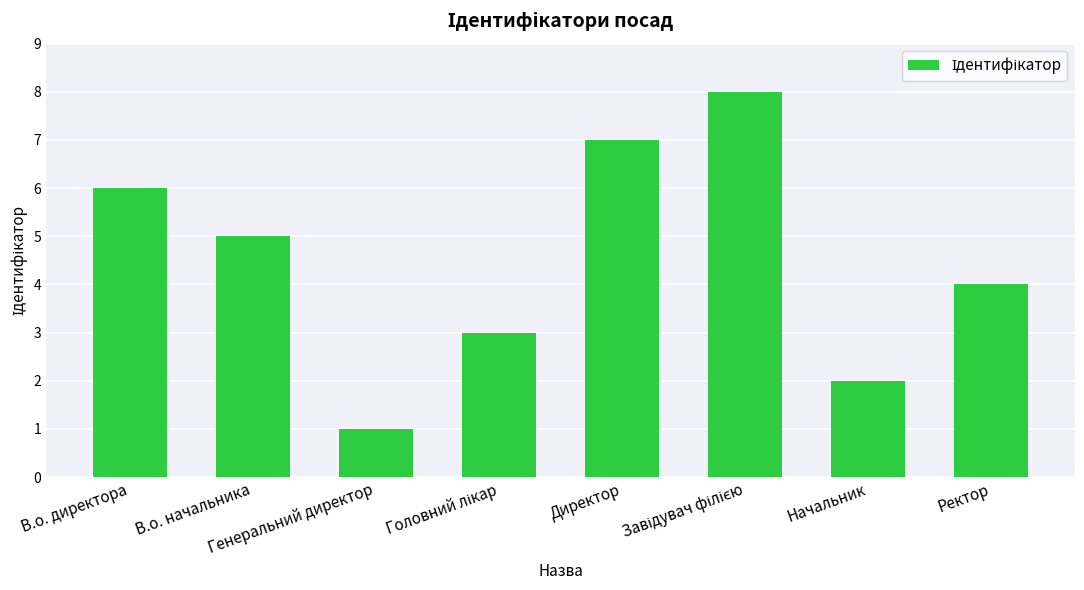

What is the maximum value shown in the chart?

8